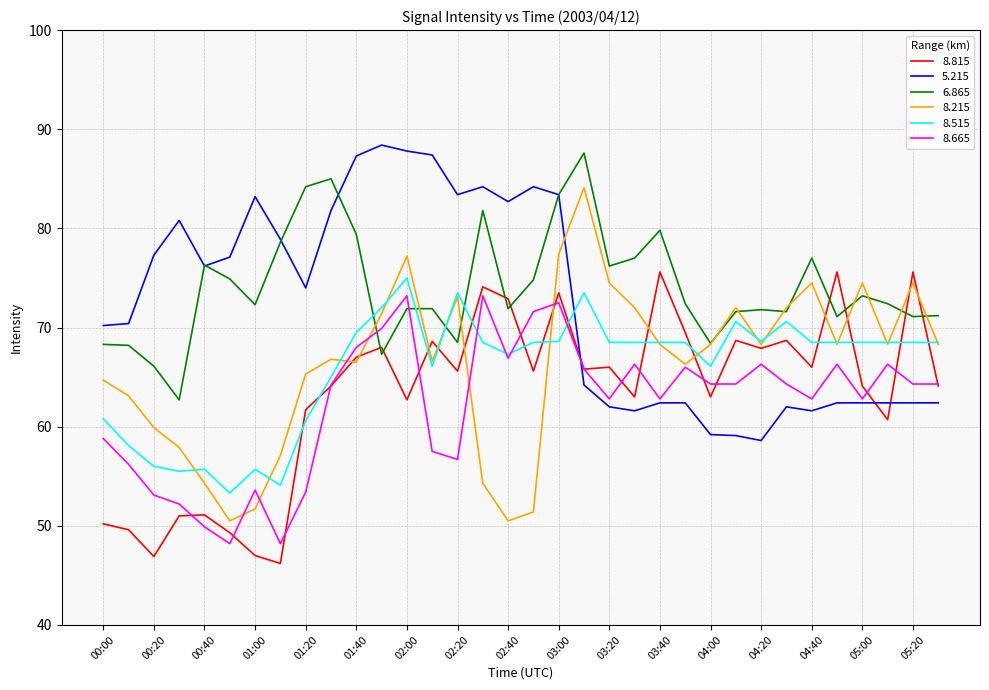

True or false: 8.215 and 5.215 intersect in this chart.

True